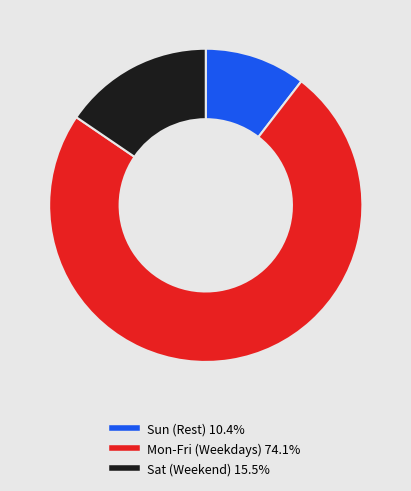

Does any single category account for the majority?

Yes